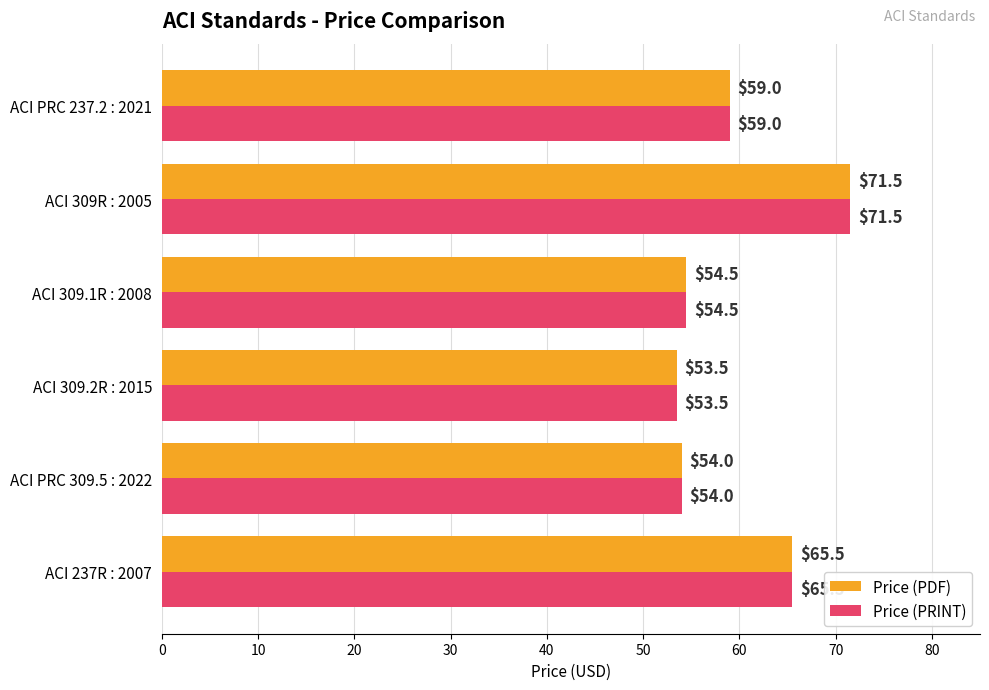

At which category does the chart reach its minimum across all series?

ACI 309.2R : 2015